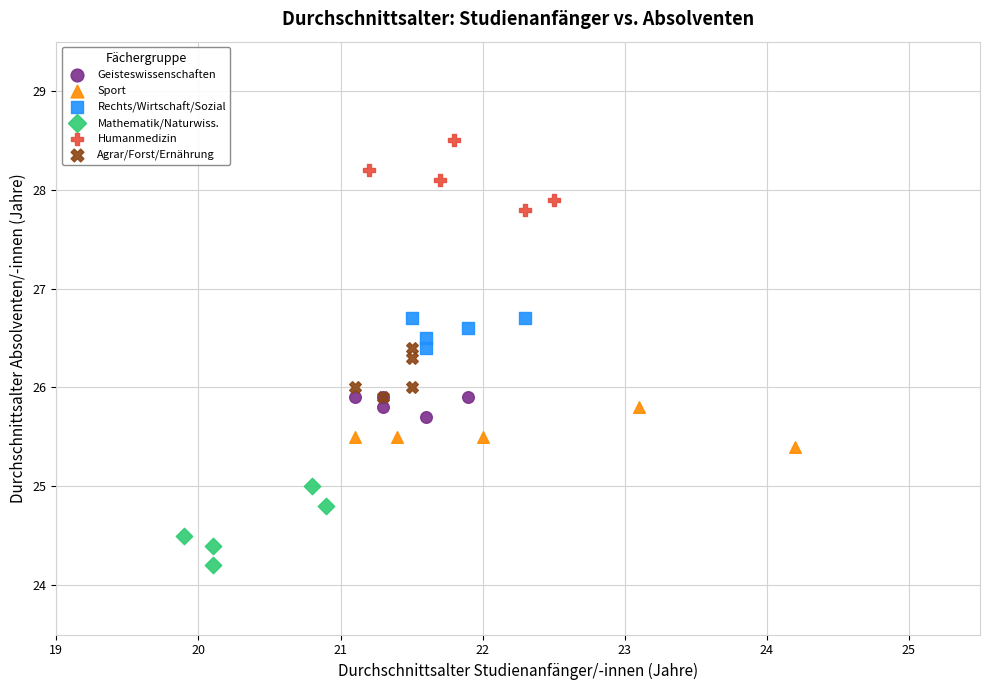

Which series reaches the maximum Y coordinate?

Humanmedizin